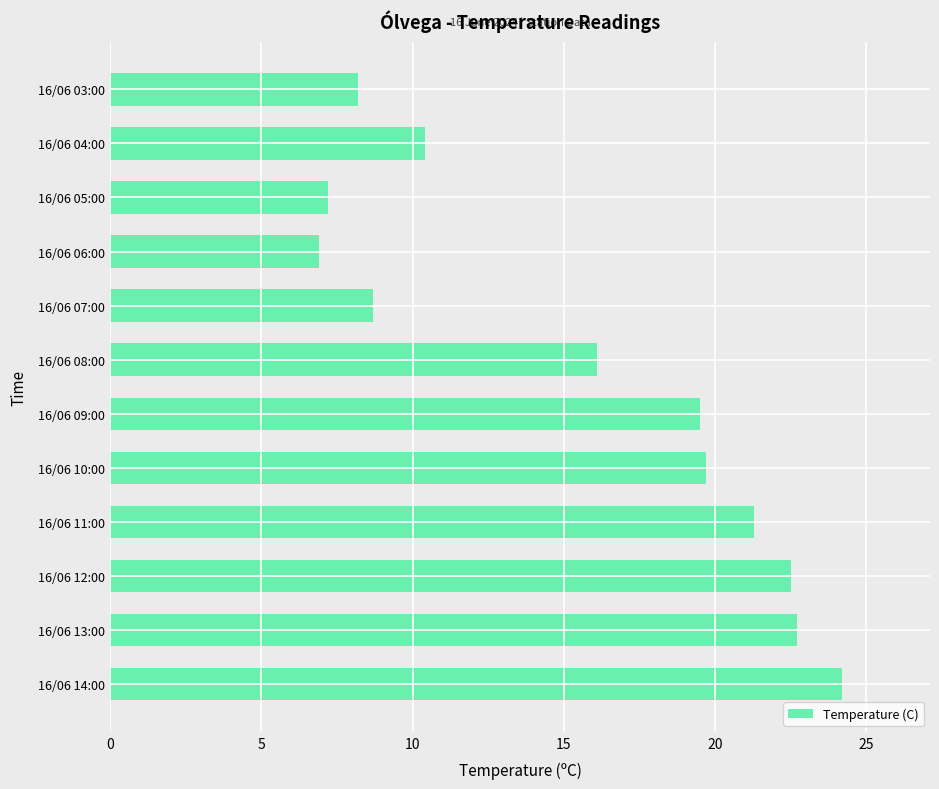

What is the difference between the values at 16/06 09:00 and 16/06 11:00?

1.8